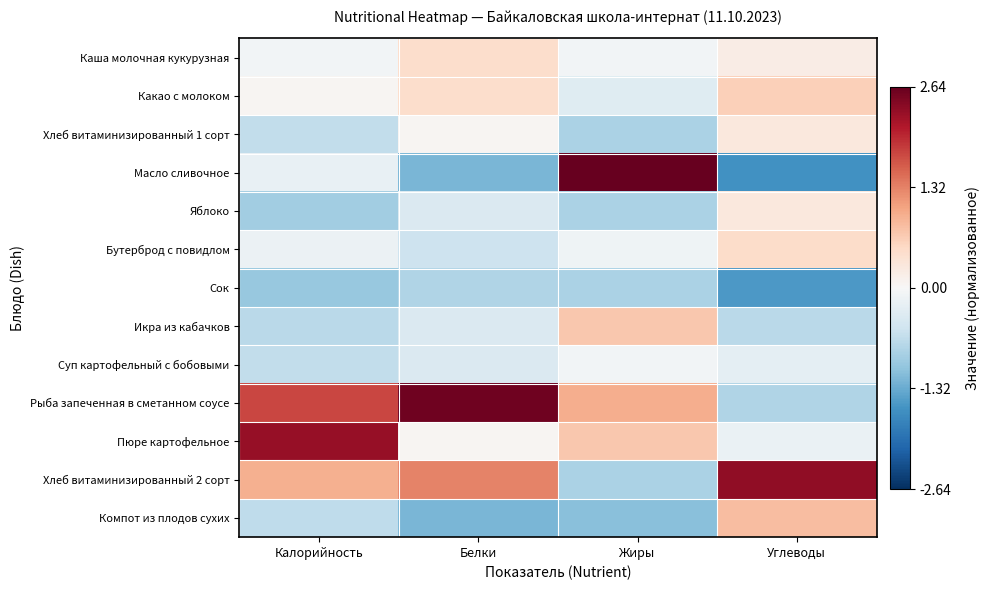

At Белки, list the series in order from smallest to largest.

Масло сливочное, Компот из плодов сухих, Сок, Бутерброд с повидлом, Яблоко, Икра из кабачков, Суп картофельный с бобовыми, Хлеб витаминизированный 1 сорт, Пюре картофельное, Каша молочная кукурузная, Какао с молоком, Хлеб витаминизированный 2 сорт, Рыба запеченная в сметанном соусе